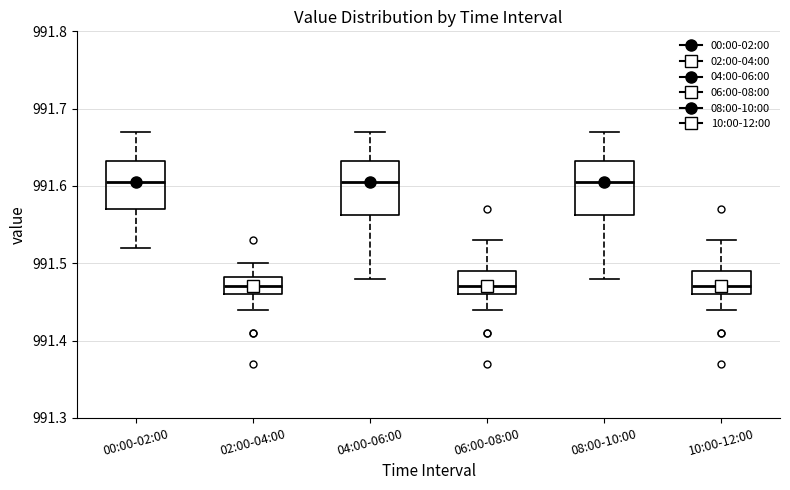

Reading left to right, transcribe this box plot: for each box, give where its median line is, the range the box spans, and where its two whiskers end, as read against the y-axis. The values are not printed on the chart, so give them approximately, as read against the axis.

00:00-02:00: median 991.61, box 991.57 to 991.63, whiskers 991.52 to 991.67
02:00-04:00: median 991.47, box 991.46 to 991.48, whiskers 991.44 to 991.50
04:00-06:00: median 991.61, box 991.56 to 991.63, whiskers 991.48 to 991.67
06:00-08:00: median 991.47, box 991.46 to 991.49, whiskers 991.44 to 991.53
08:00-10:00: median 991.61, box 991.56 to 991.63, whiskers 991.48 to 991.67
10:00-12:00: median 991.47, box 991.46 to 991.49, whiskers 991.44 to 991.53